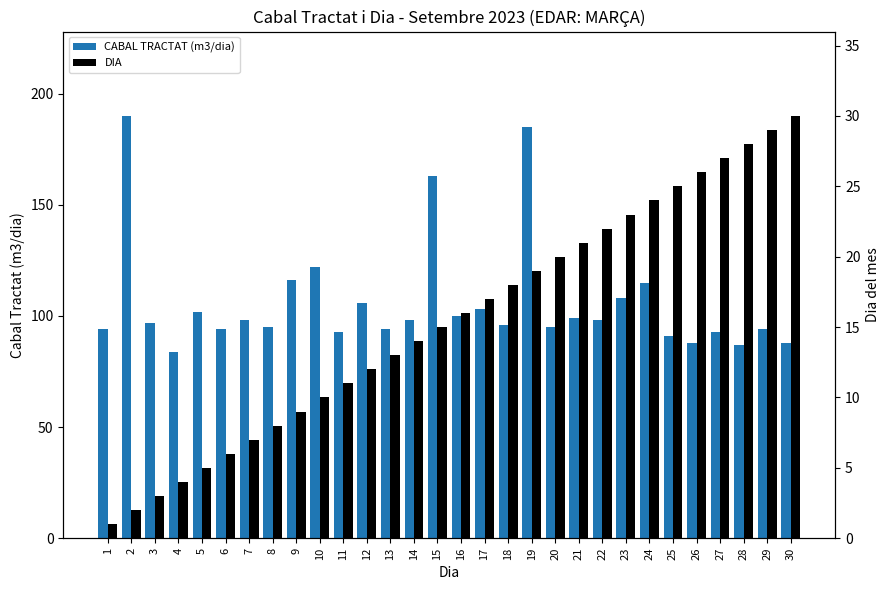

What are all the series names shown in the legend?

CABAL TRACTAT (m3/dia), DIA